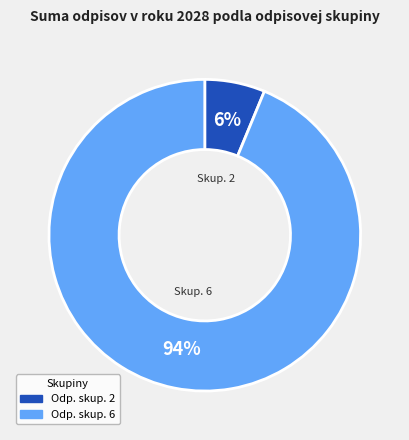

To the nearest percent, what is the average slice percentage?

50%